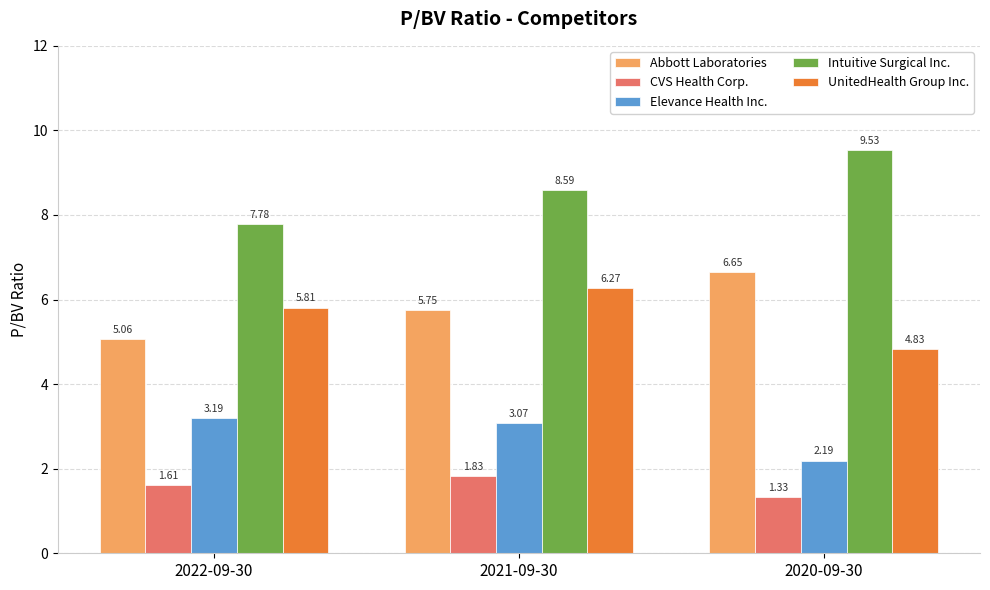

Where is Intuitive Surgical Inc. nearest to the value 8?

2022-09-30